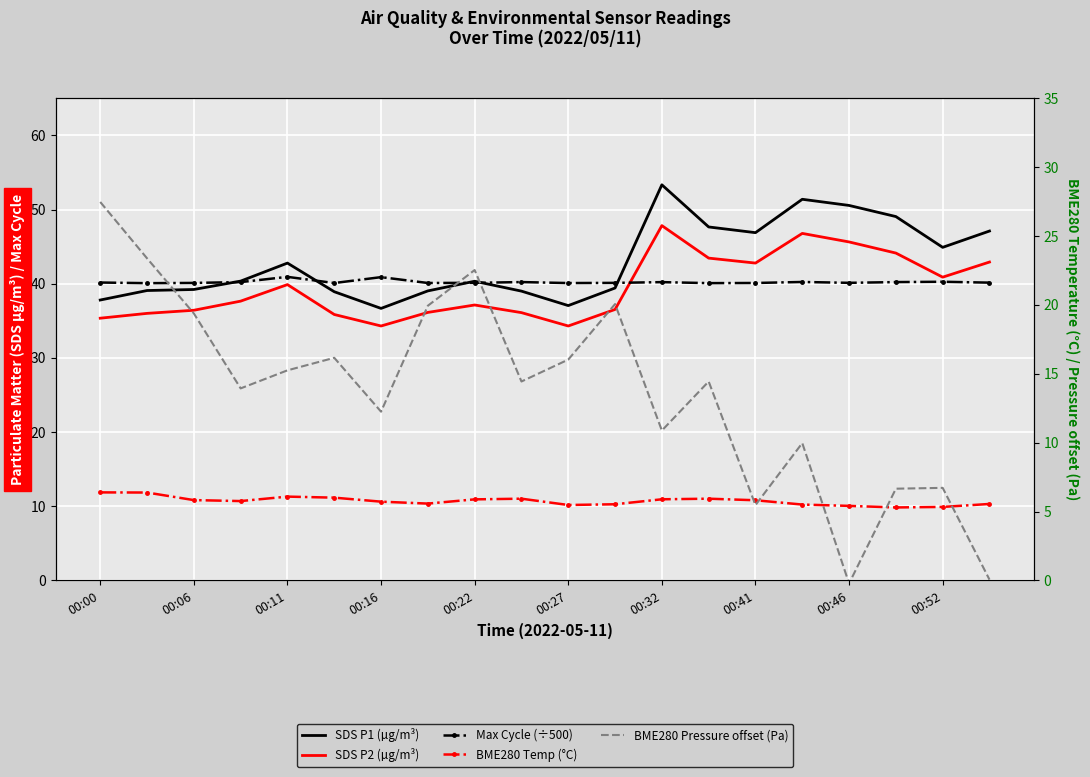

Is it true that SDS P2 (µg/m³) equals 52.3 at 00:16?

False